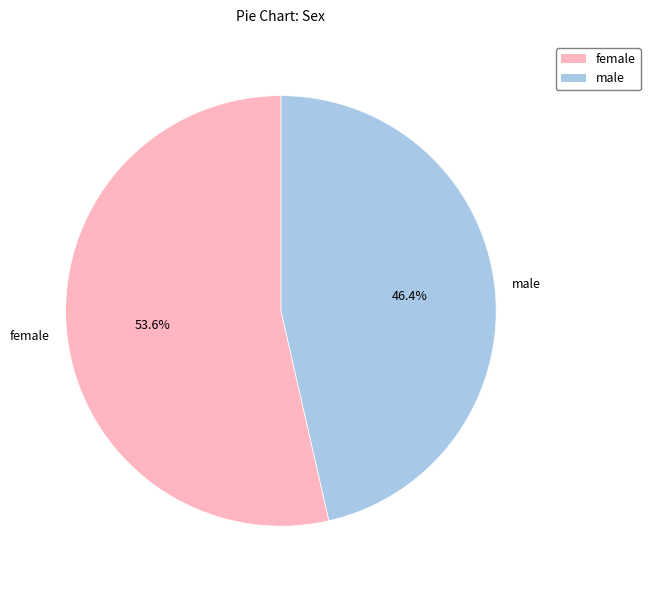

To the nearest percent, what portion does female represent?

54%